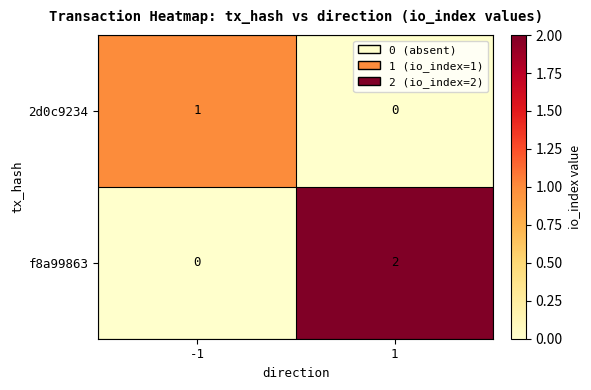

Rank the categories by f8a99863 value from highest to lowest.

1, -1